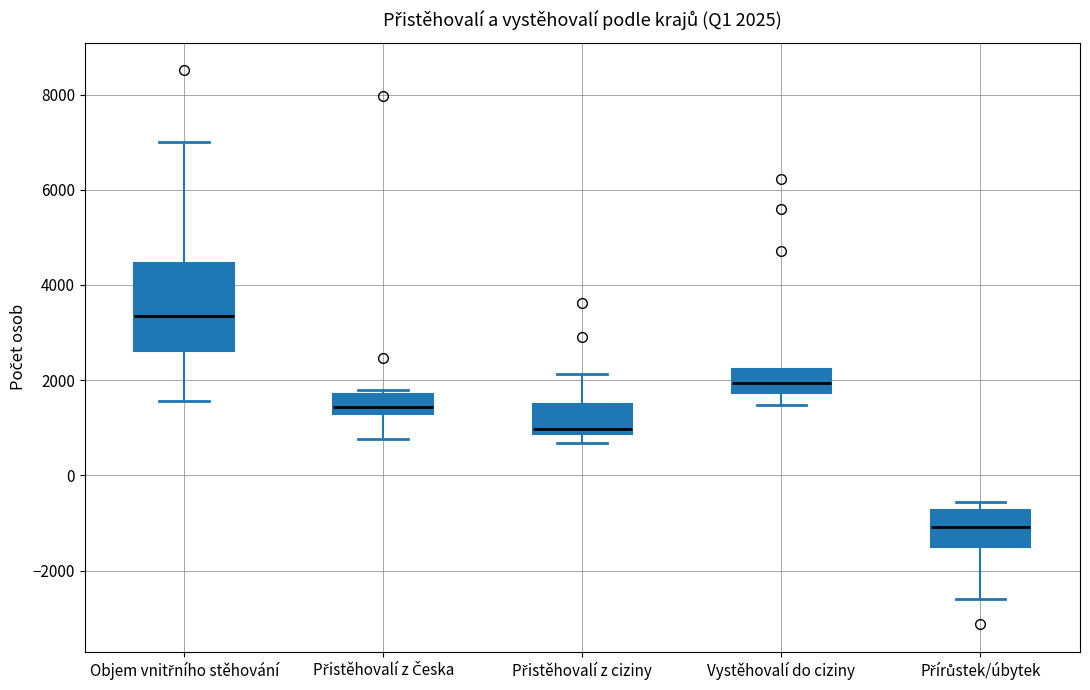

Which box is the tallest, from its lower edge to its upper edge?

Objem vnitřního stěhování